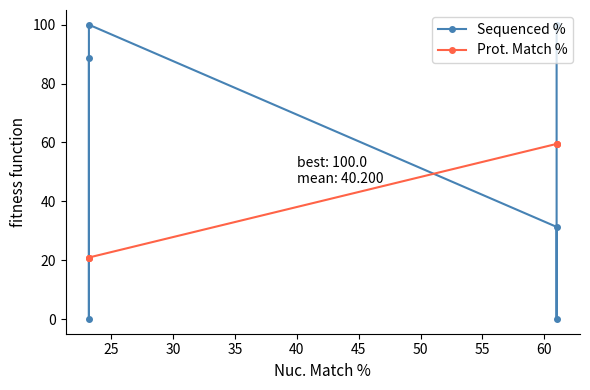

How many distinct data groups are displayed?

2